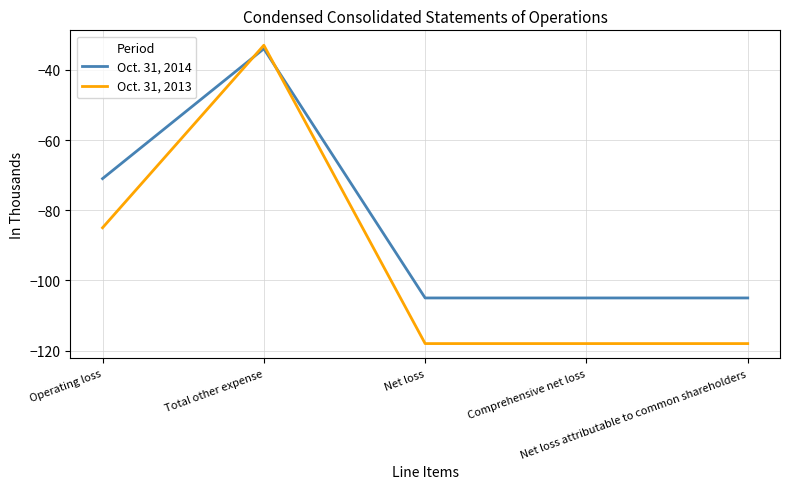

Which series ends up on top after the final intersection of Oct. 31, 2014 and Oct. 31, 2013?

Oct. 31, 2014